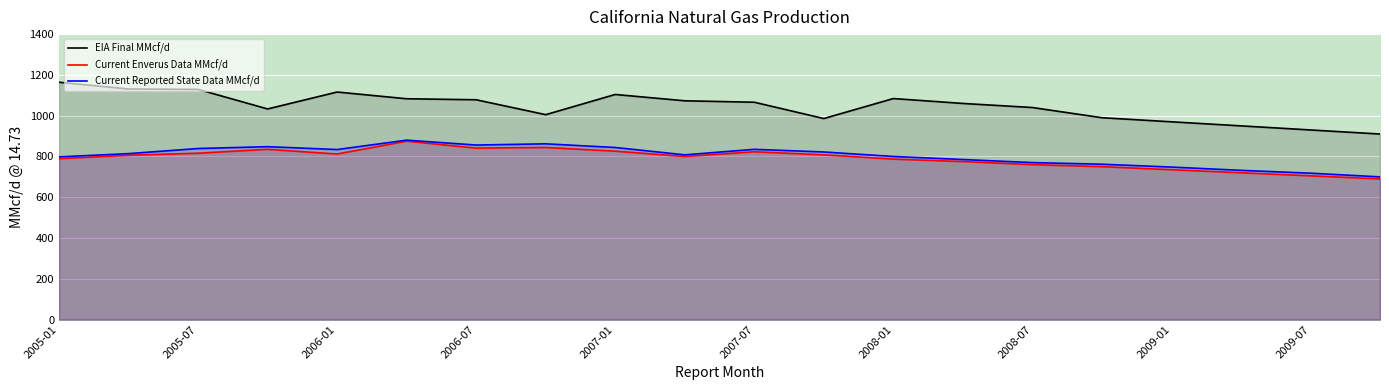

Is it true that Current Enverus Data MMcf/d equals 789 at 2005-01?

True